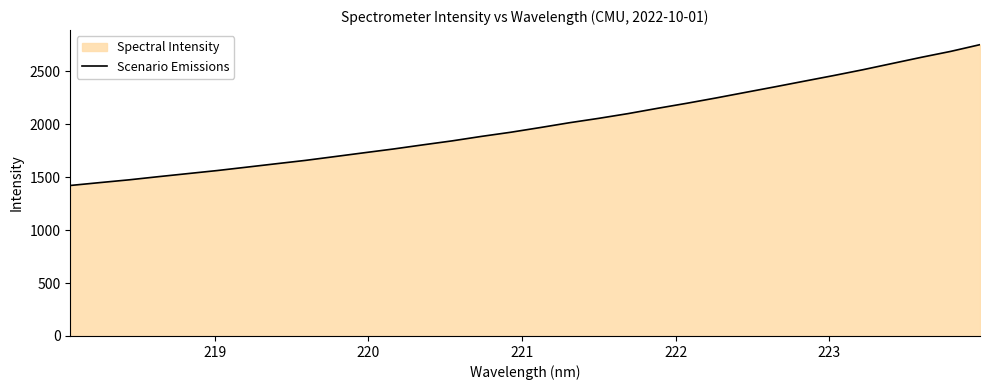

What is the minimum value shown in the chart?

1422.6